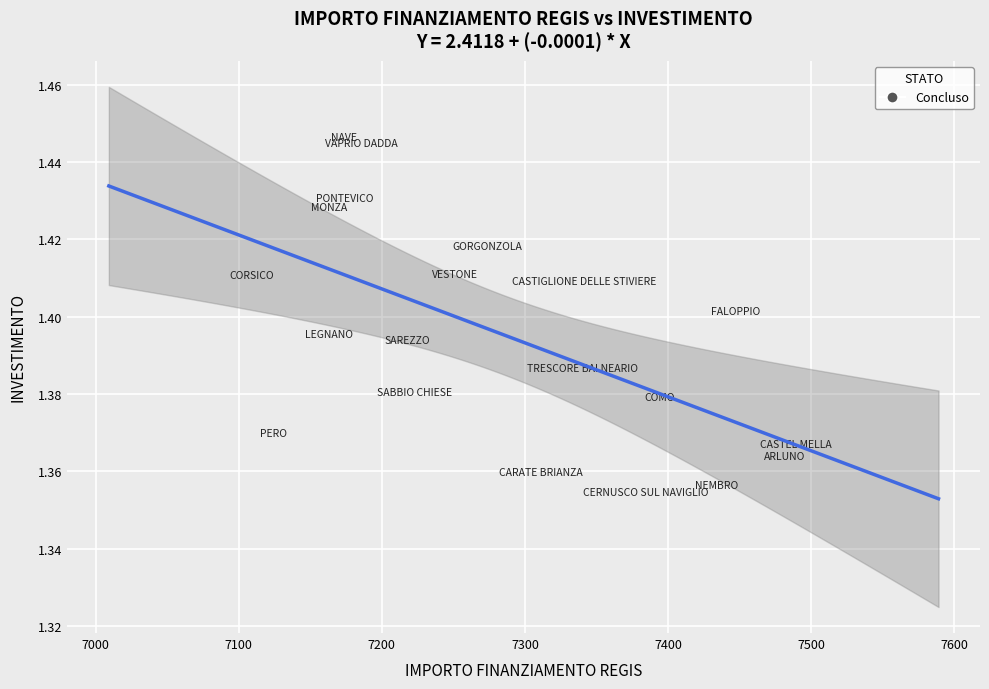

What is the range of X values (max minus min)?

379.7